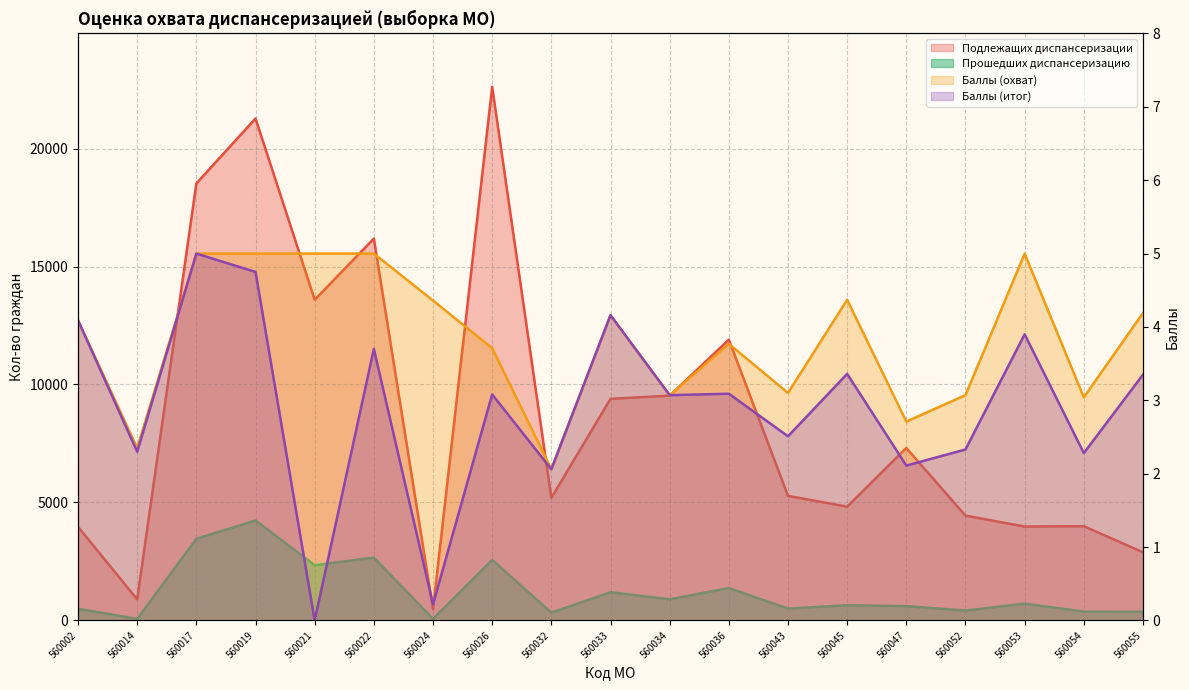

Where does the Баллы (итог) series first go above 3?

560002